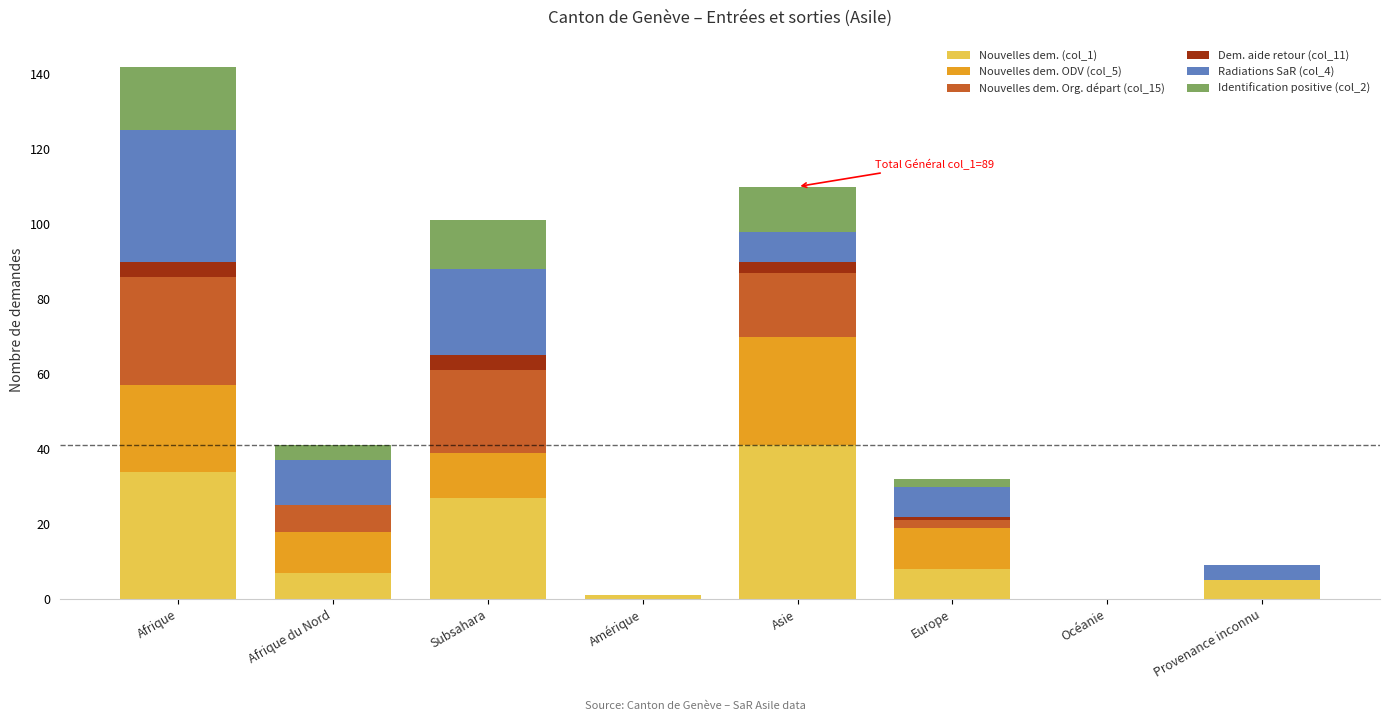

What is the total value across all series at Afrique?

142